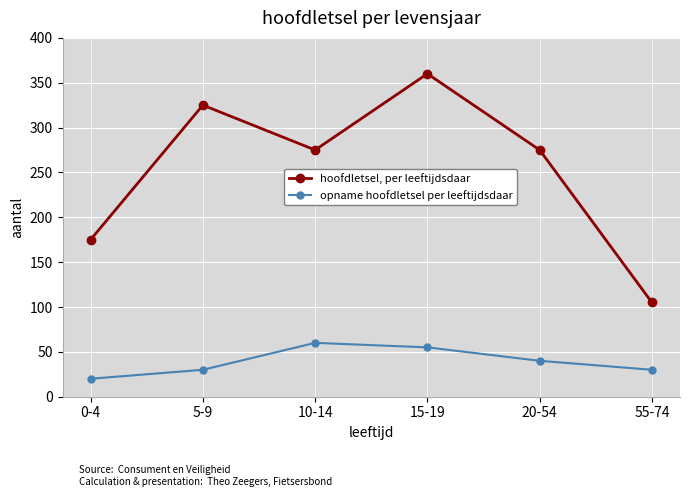

What is the maximum value for hoofdletsel, per leeftijdsdaar?

360